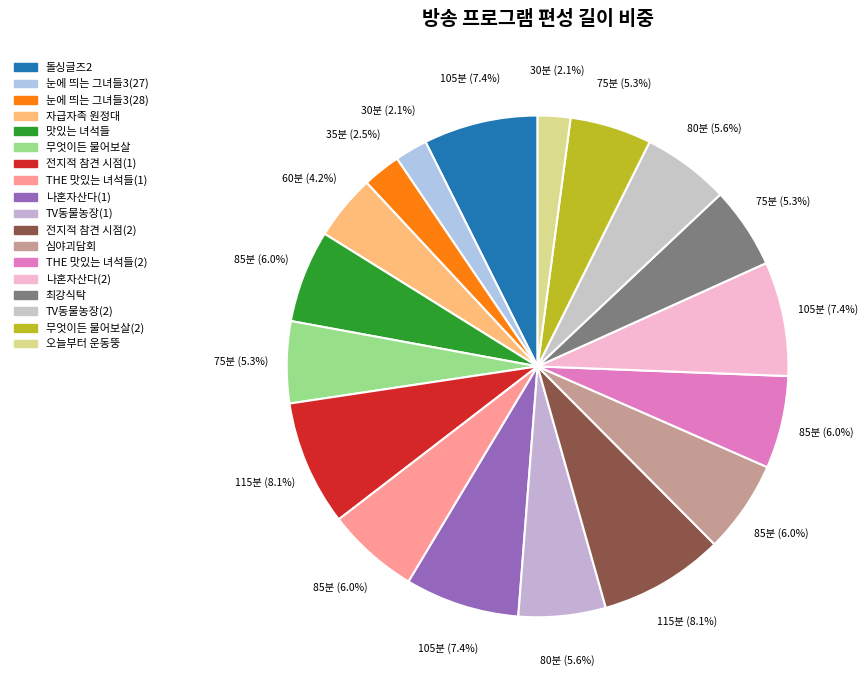

How many slices are in this pie chart?

18